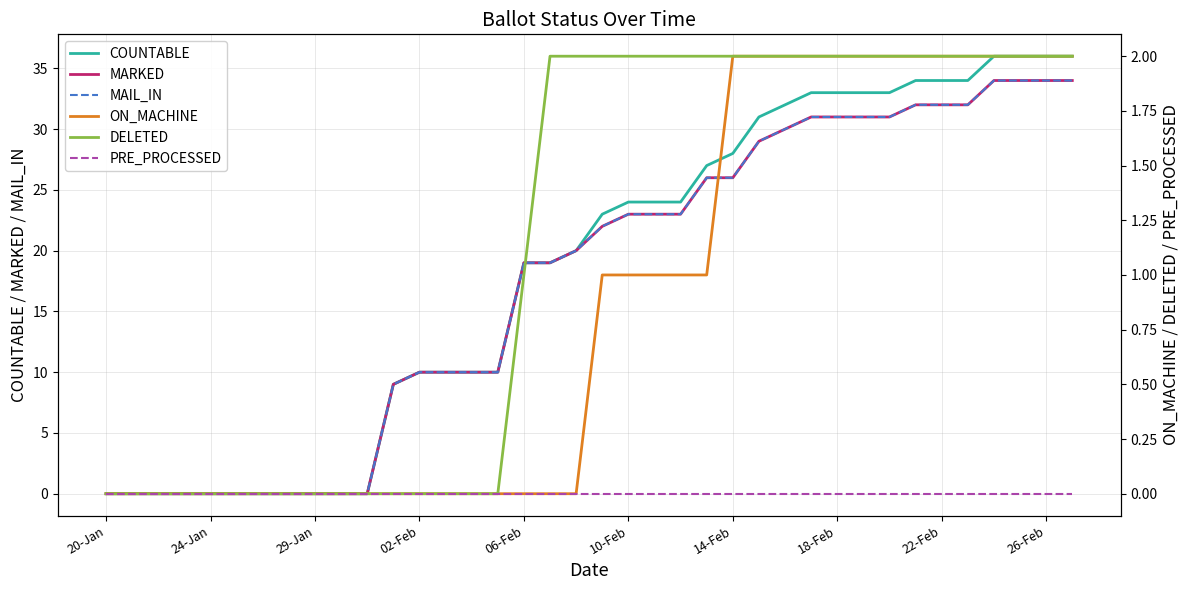

Which series changed the most between 13 and 34?

COUNTABLE